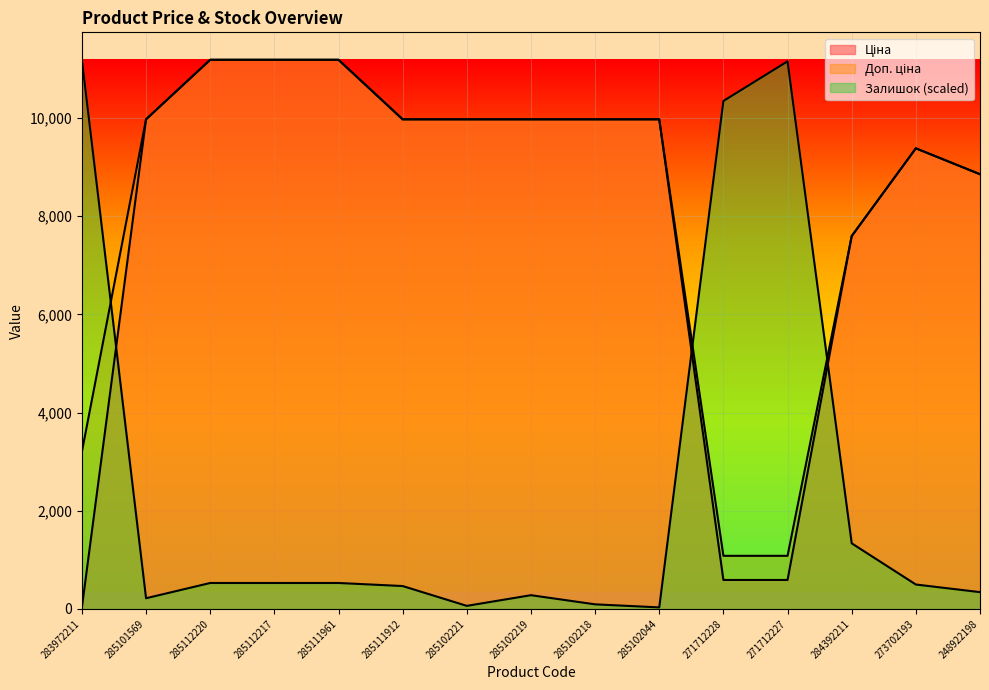

What is the highest value of the Залишок series?

11188.2